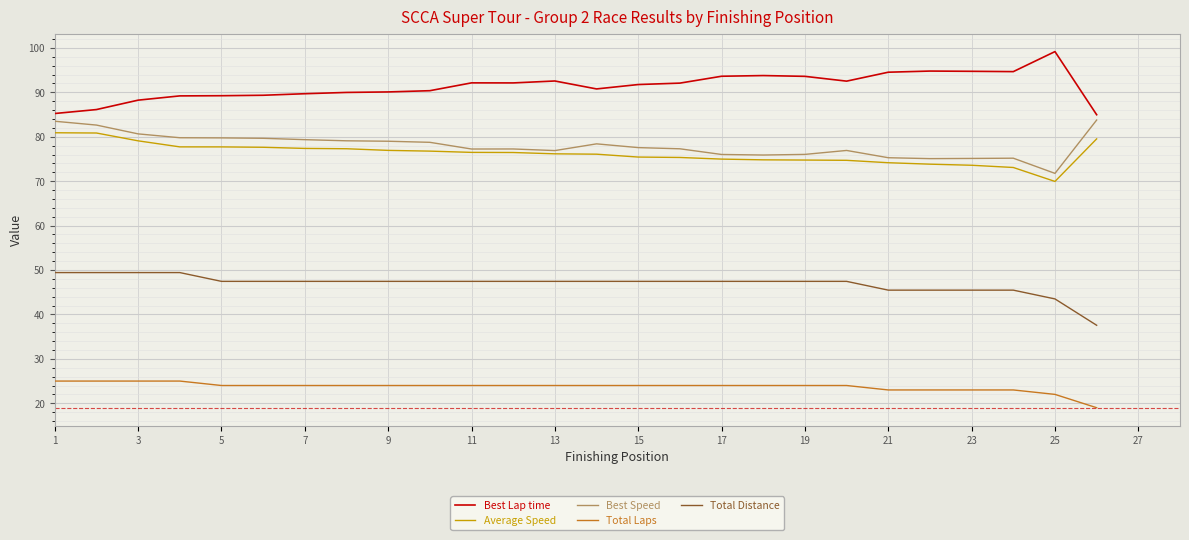

How many positive values does the Best Speed series have?

26